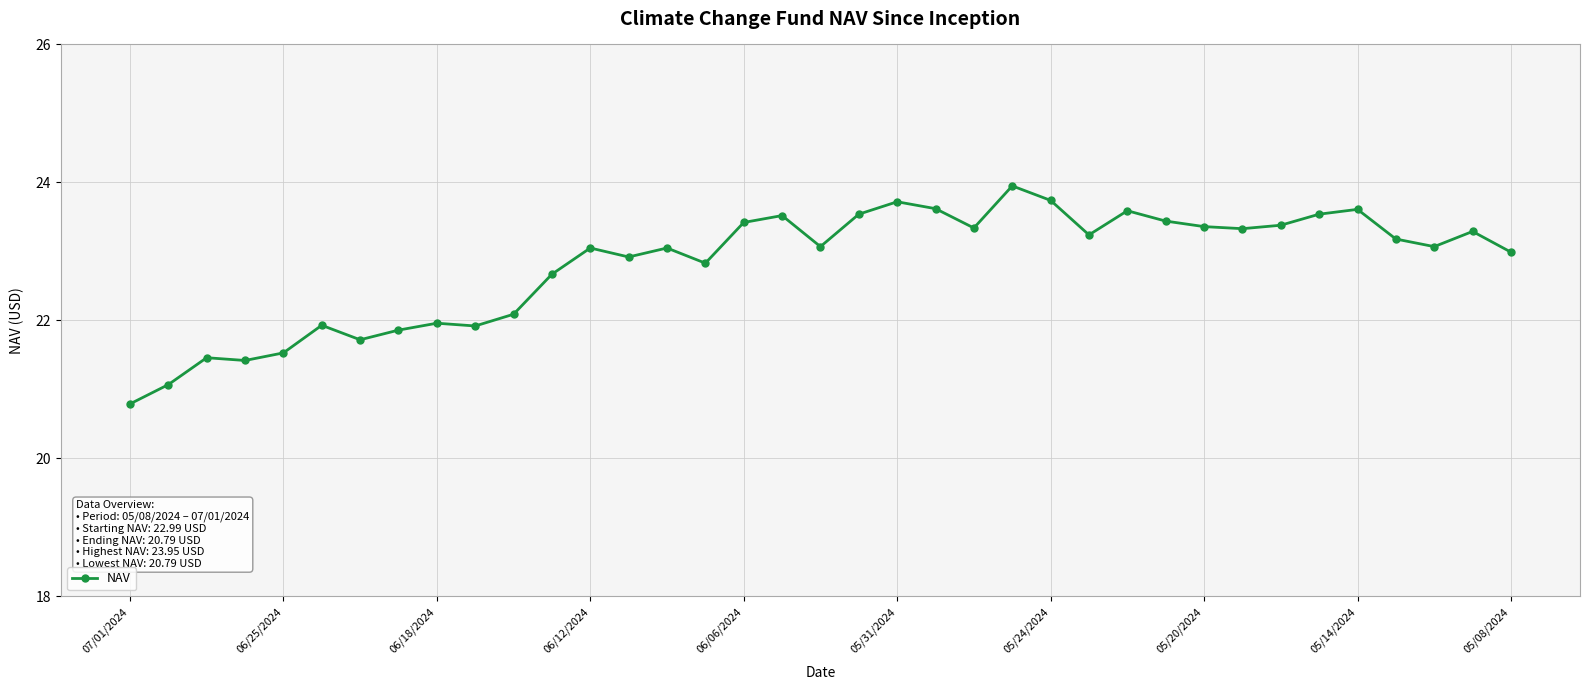

What is the minimum value shown in the chart?

20.8